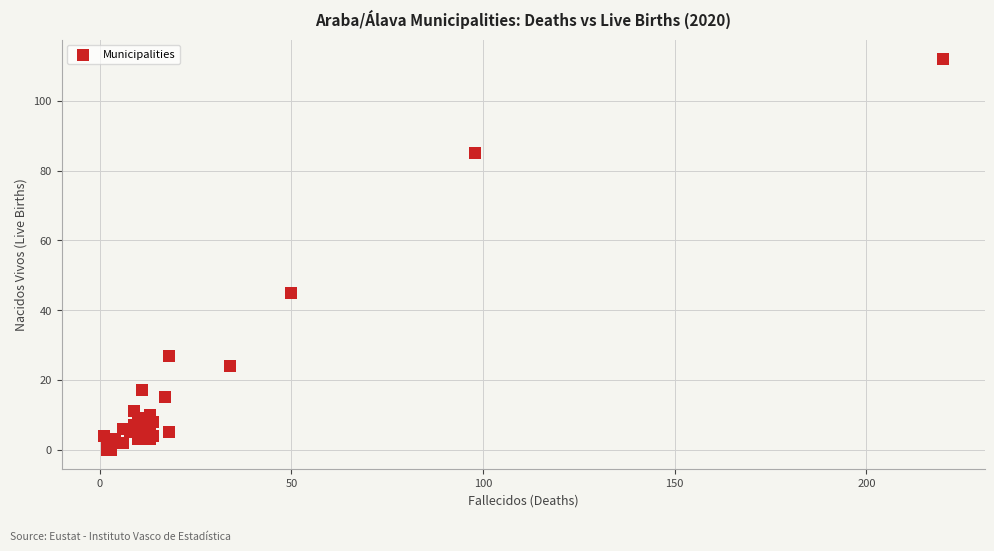

What Y value in the scatter plot is closest to 56?

45